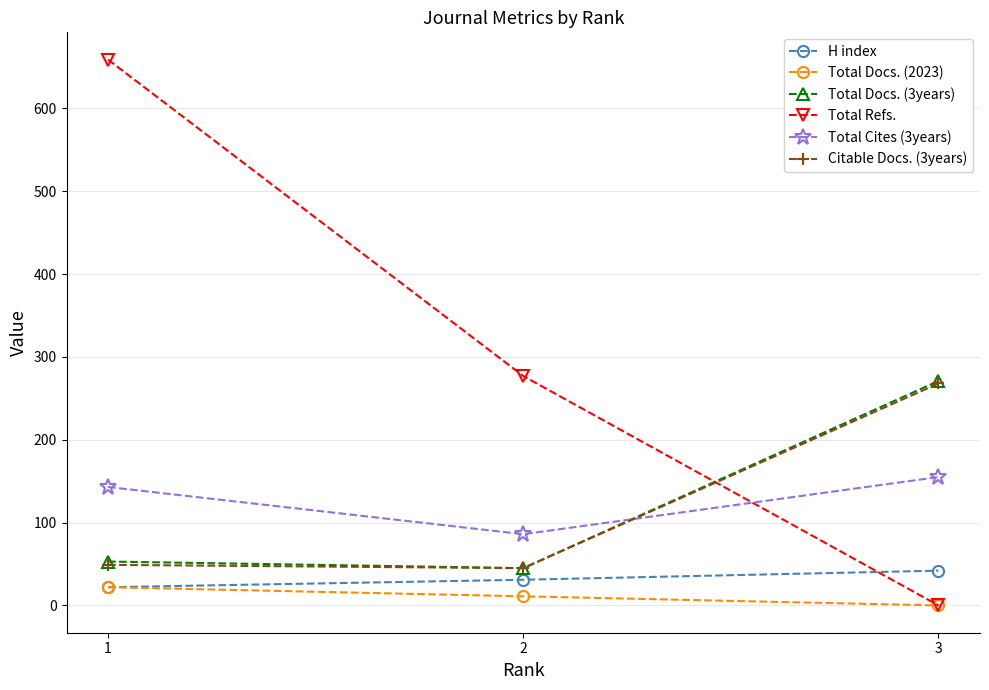

What is the value of the Citable Docs. (3years) point at the 1st from the left?

49